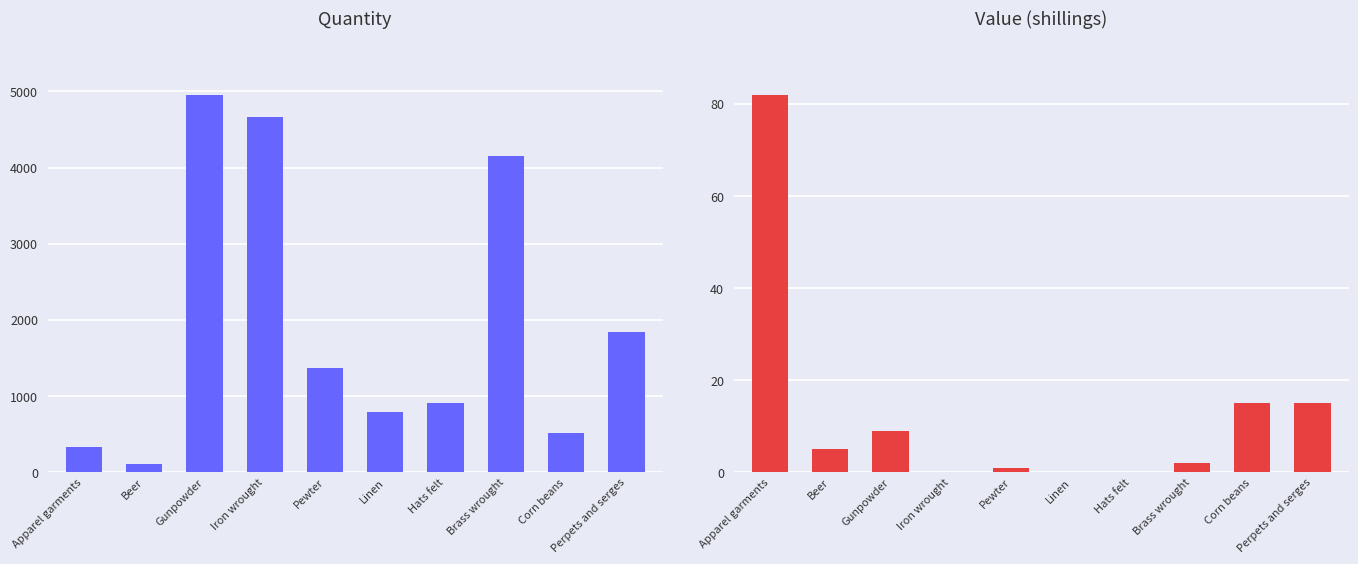

Which category has the lowest value across all series?

Iron wrought